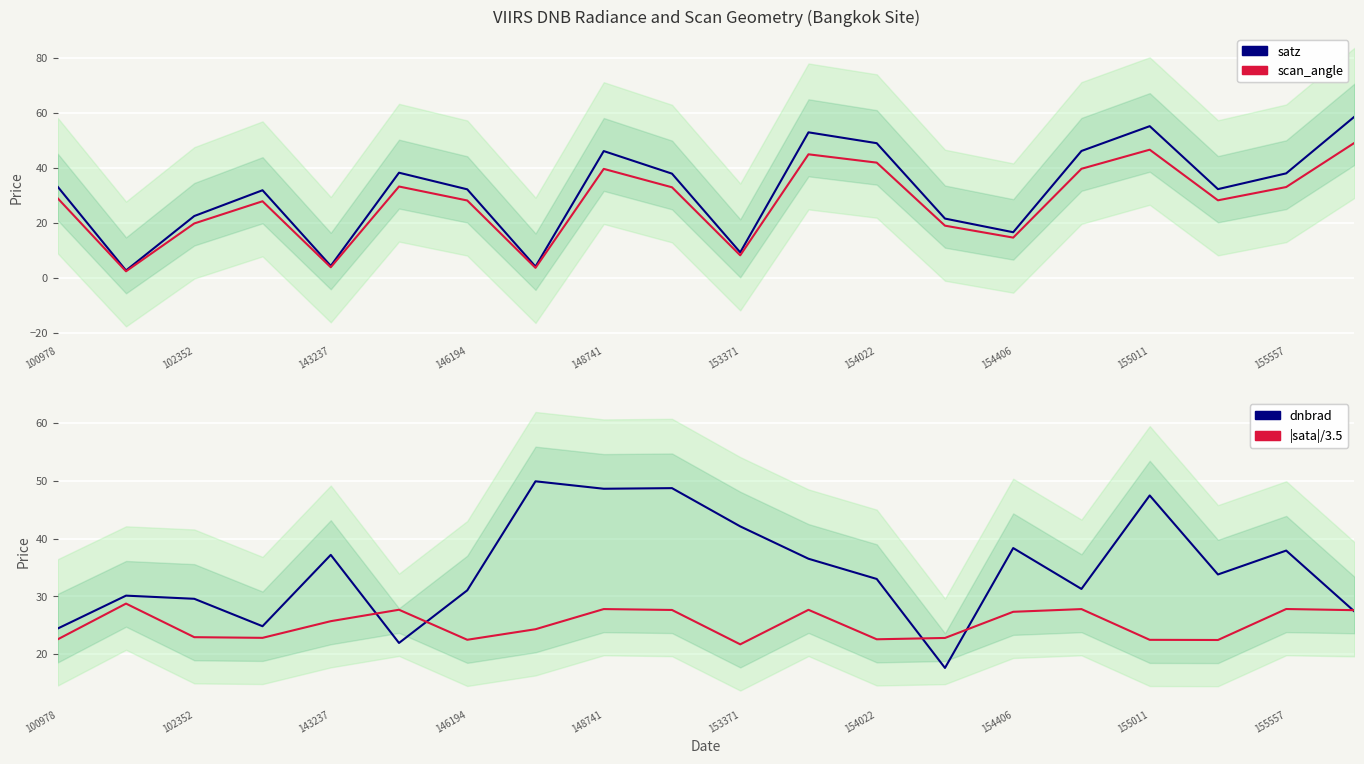

What position from the right is 19?

1